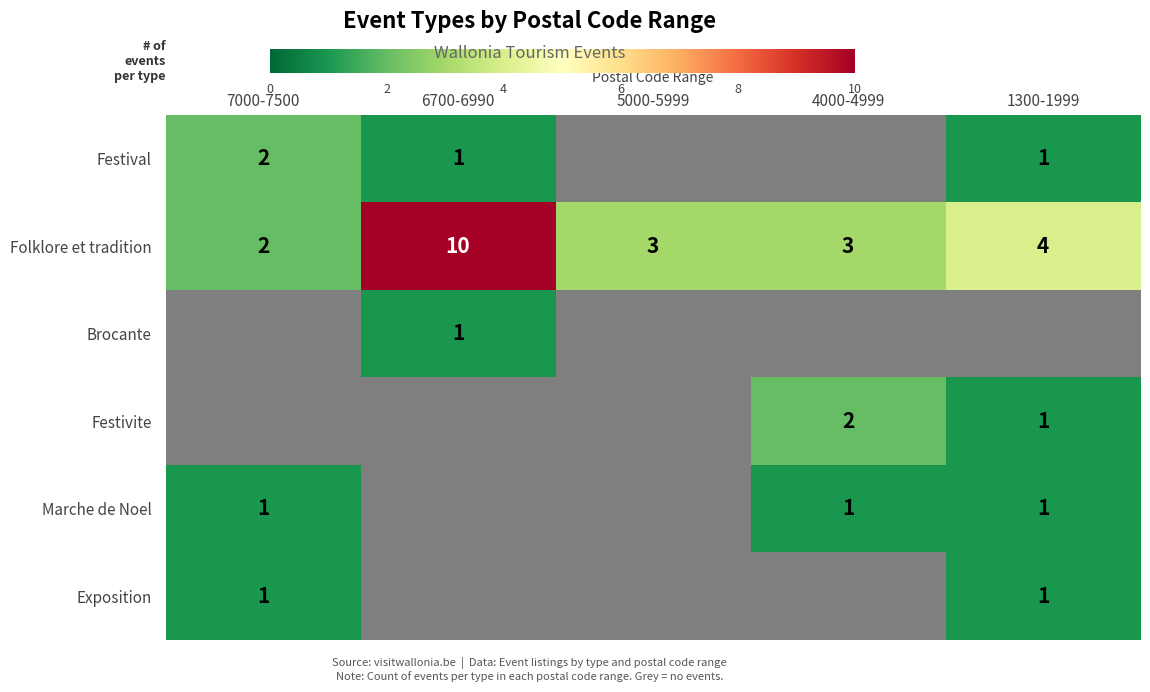

The value of row_0 at 6700-6990 is 1. True or false?

True